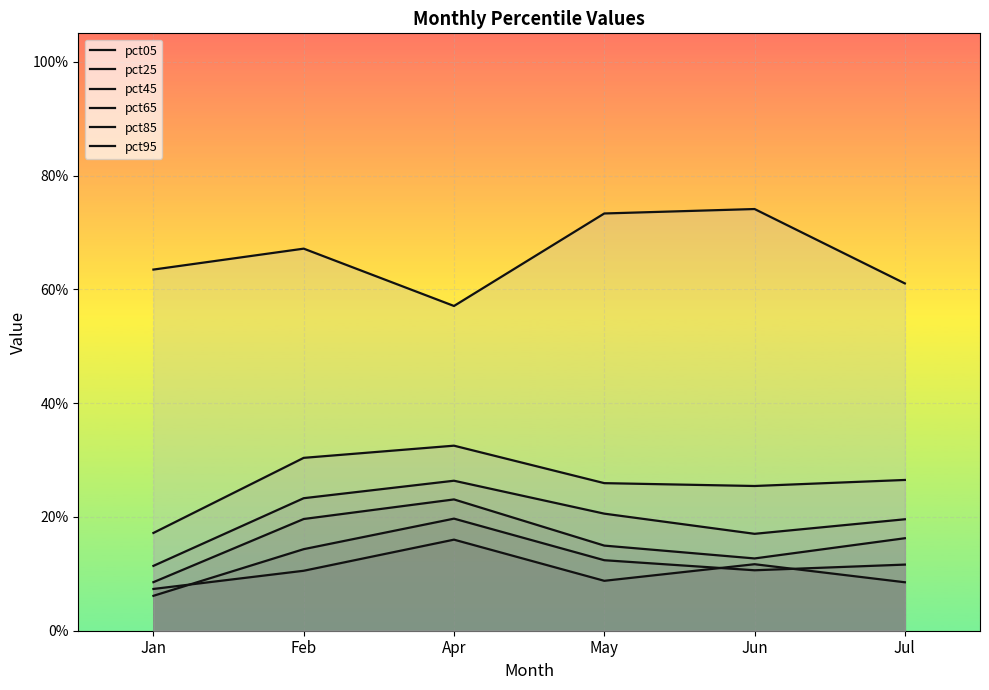

True or false: pct95 and pct45 cross at least once.

False